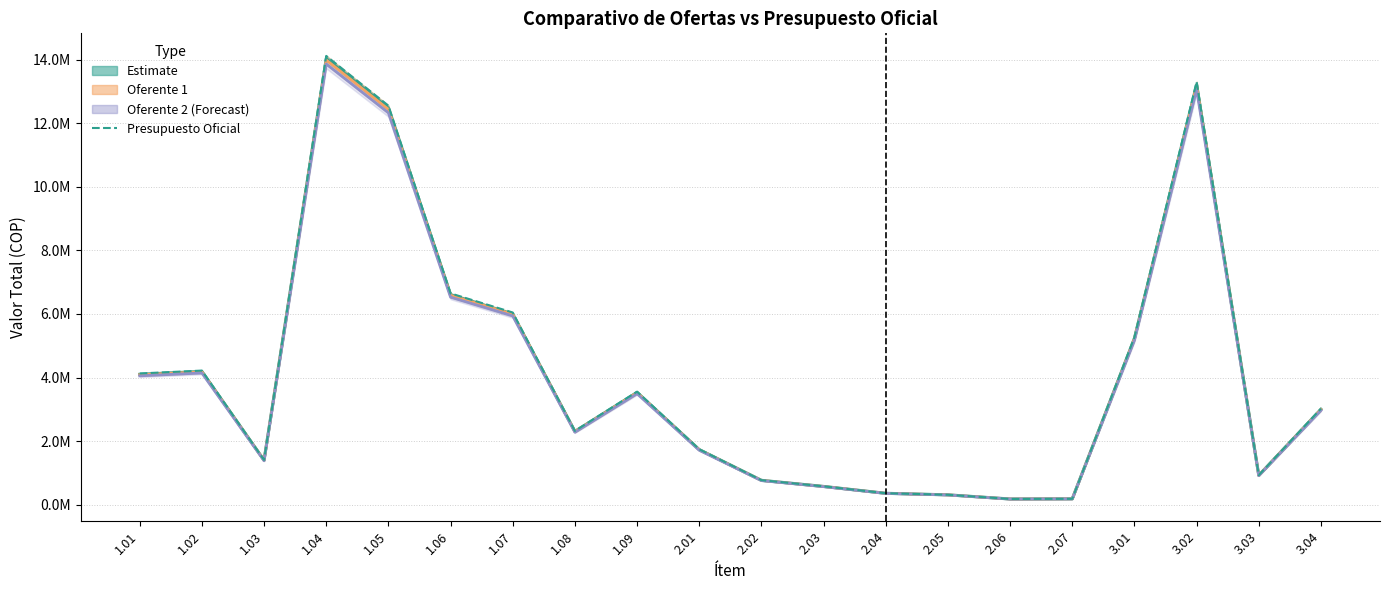

True or false: Oferente 1 and Oferente 2 cross at least once.

False